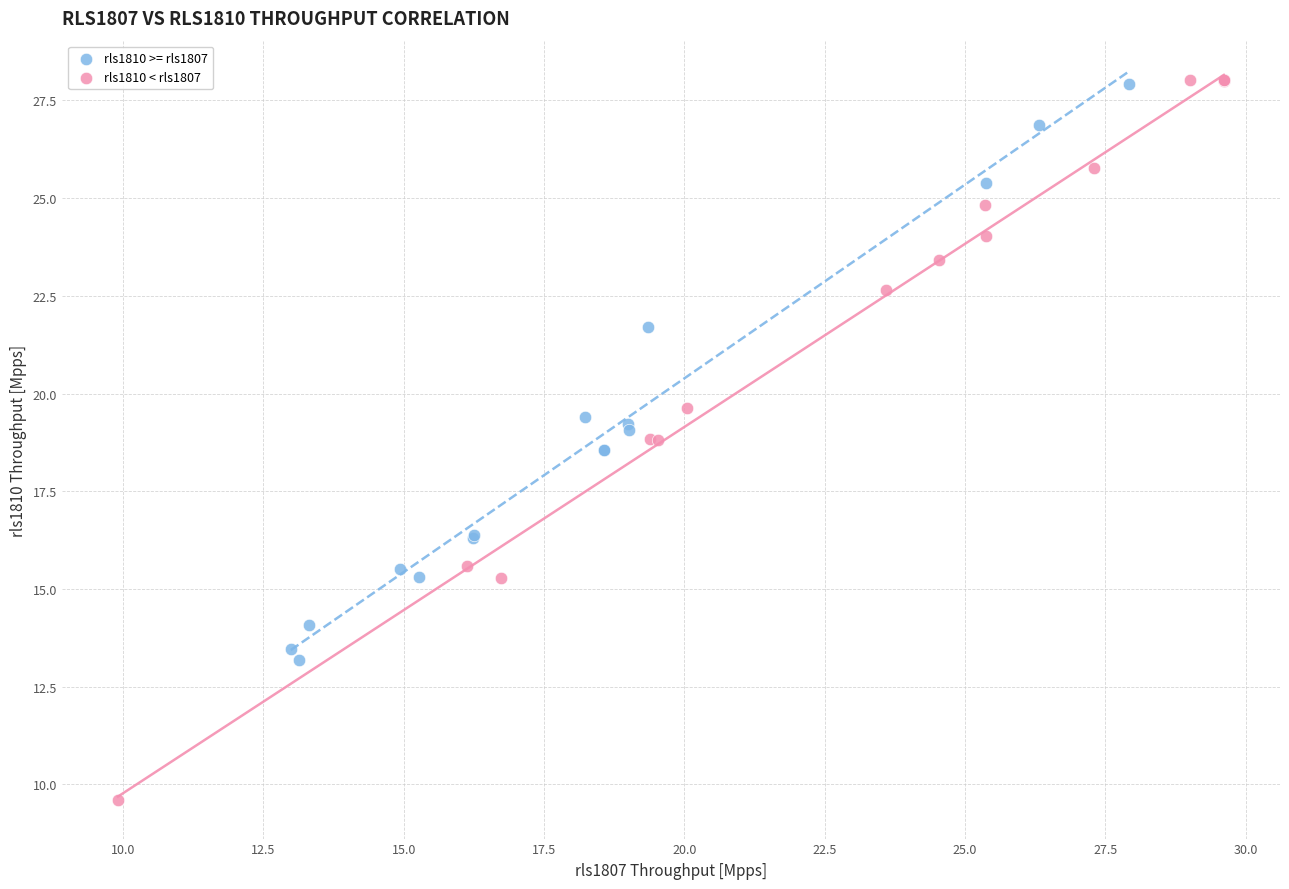

Which series reaches the minimum Y coordinate?

rls1810 < rls1807